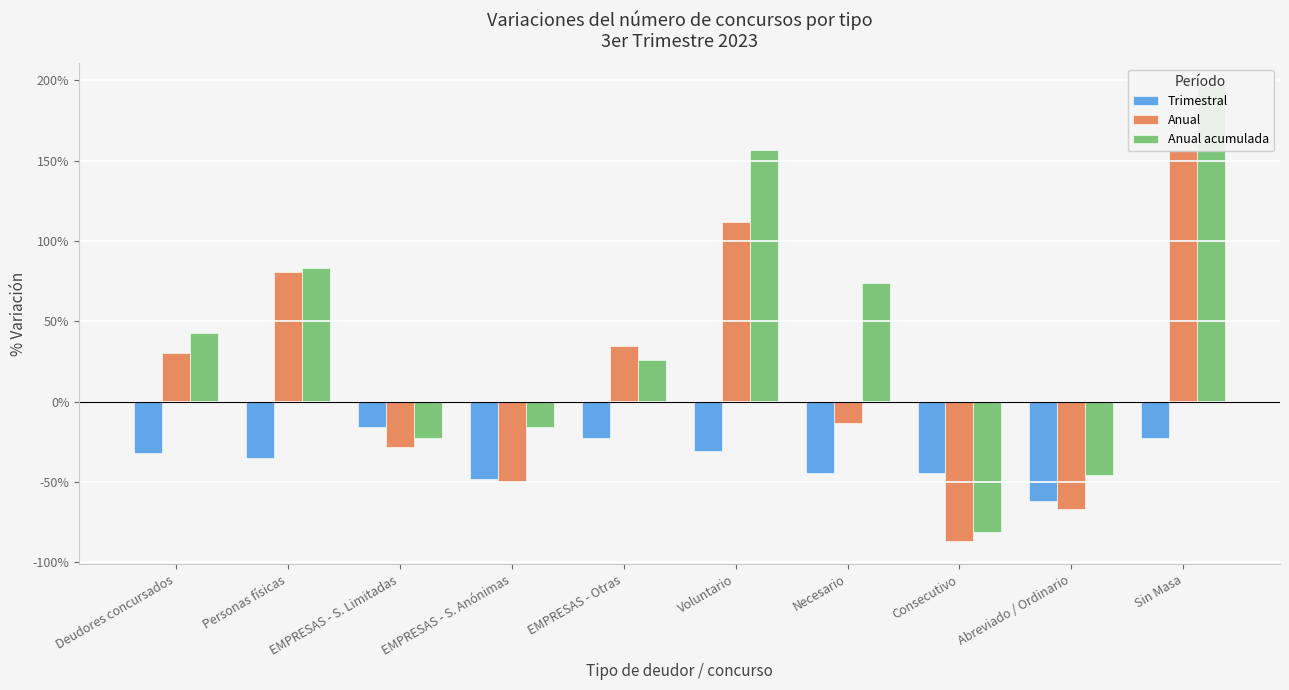

Is it true that Anual equals -0.9 at Consecutivo?

True